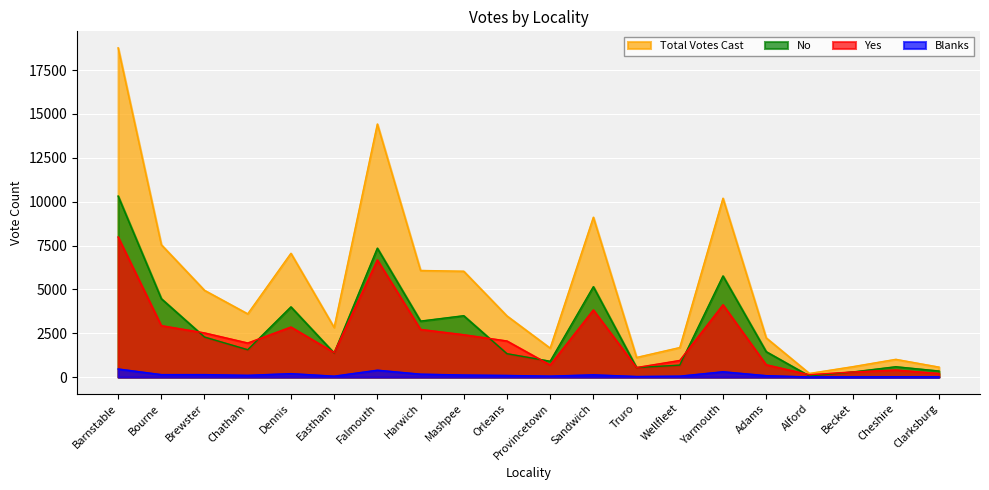

What are all the series names shown in the legend?

Total Votes Cast, No, Yes, Blanks